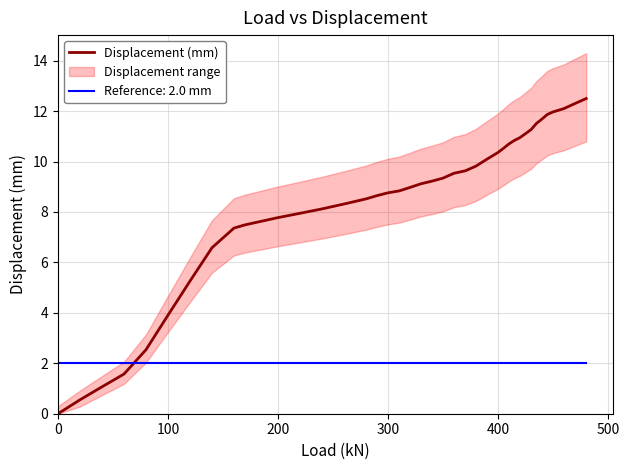

What is the sum of all values?

338.7